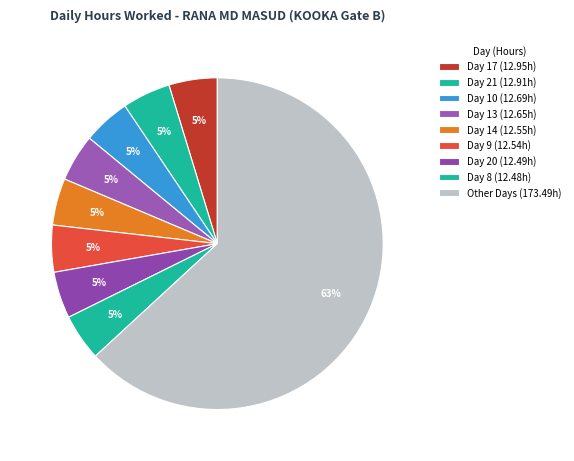

How many slices are in this pie chart?

9